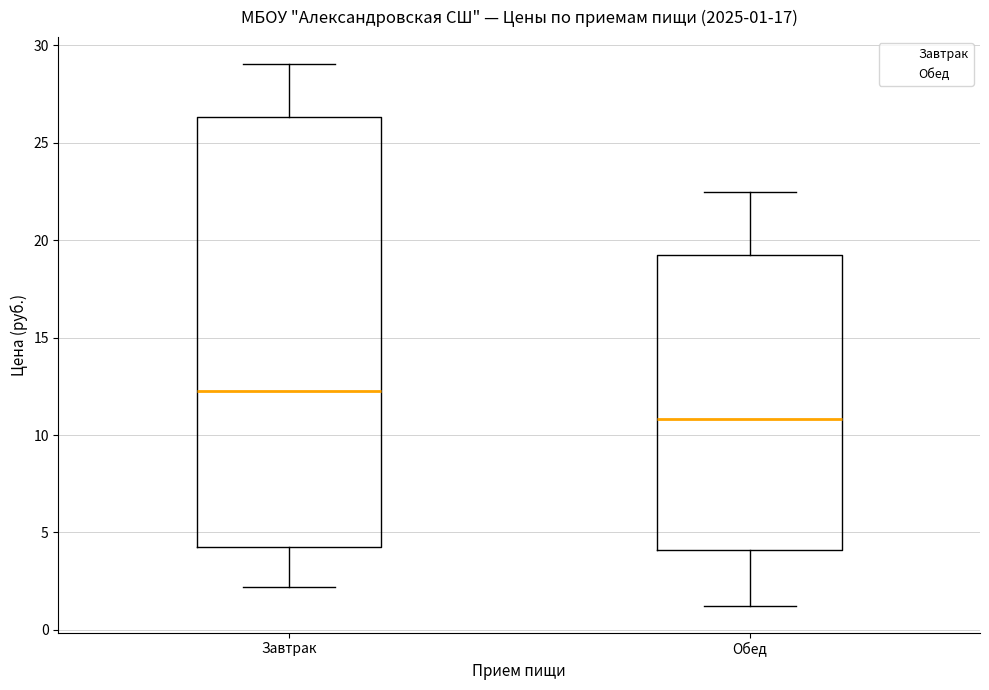

Which box is the tallest, from its lower edge to its upper edge?

Завтрак